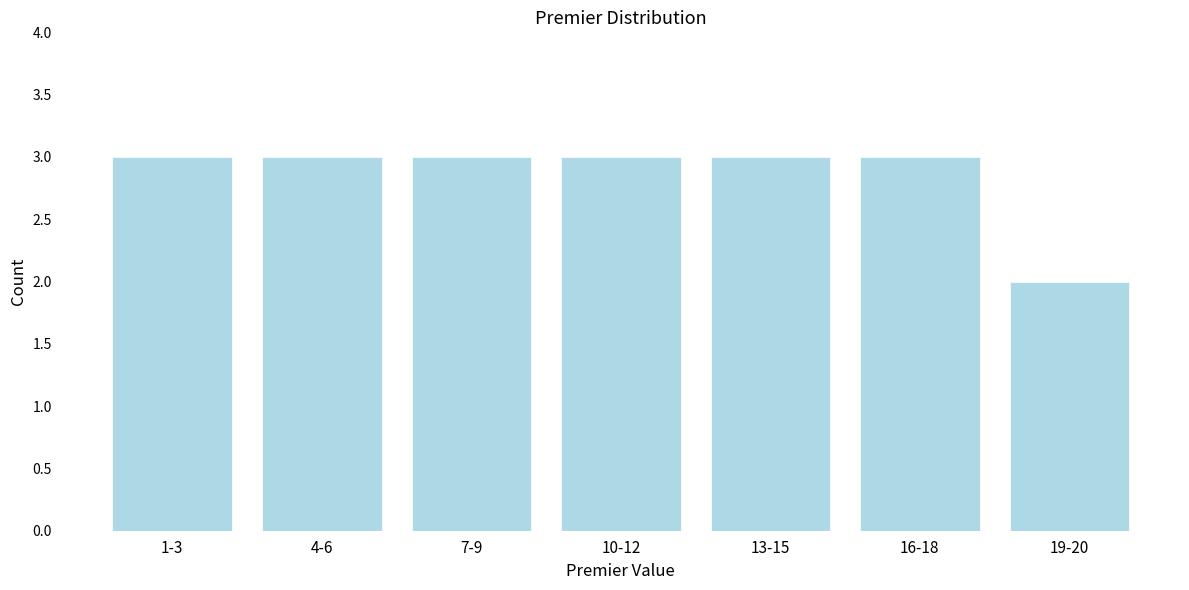

Reading right to left, list all the values displayed in this chart.

2	3	3	3	3	3	3